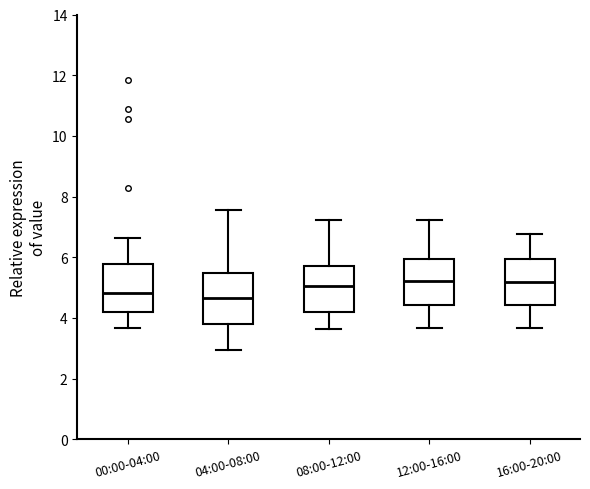

Reading left to right, transcribe this box plot: for each box, give where its median line is, the range the box spans, and where its two whiskers end, as read against the y-axis. The values are not printed on the chart, so give them approximately, as read against the axis.

00:00-04:00: median 4.8, box 4.2 to 5.8, whiskers 3.6 to 6.6
04:00-08:00: median 4.6, box 3.8 to 5.4, whiskers 3.0 to 7.6
08:00-12:00: median 5.0, box 4.2 to 5.6, whiskers 3.6 to 7.2
12:00-16:00: median 5.2, box 4.4 to 6.0, whiskers 3.6 to 7.2
16:00-20:00: median 5.2, box 4.4 to 6.0, whiskers 3.6 to 6.8